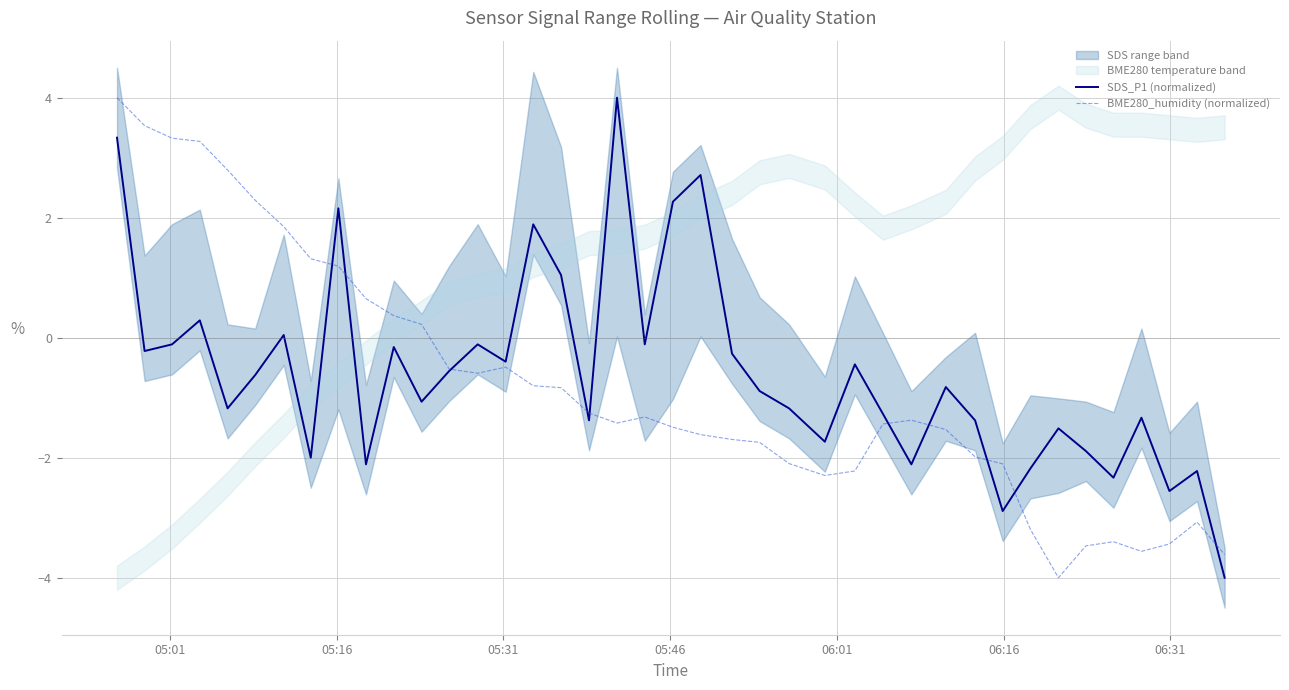

Which series has the largest total across all categories?

SDS_P1 (normalized)